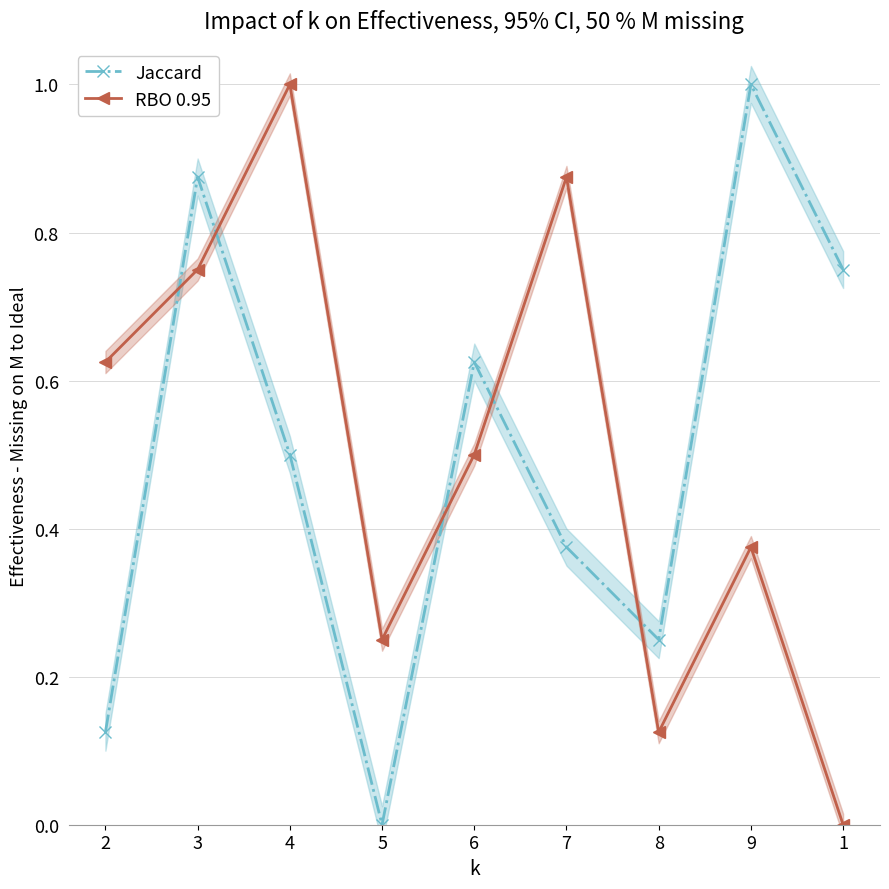

What position from the left is 6?

5